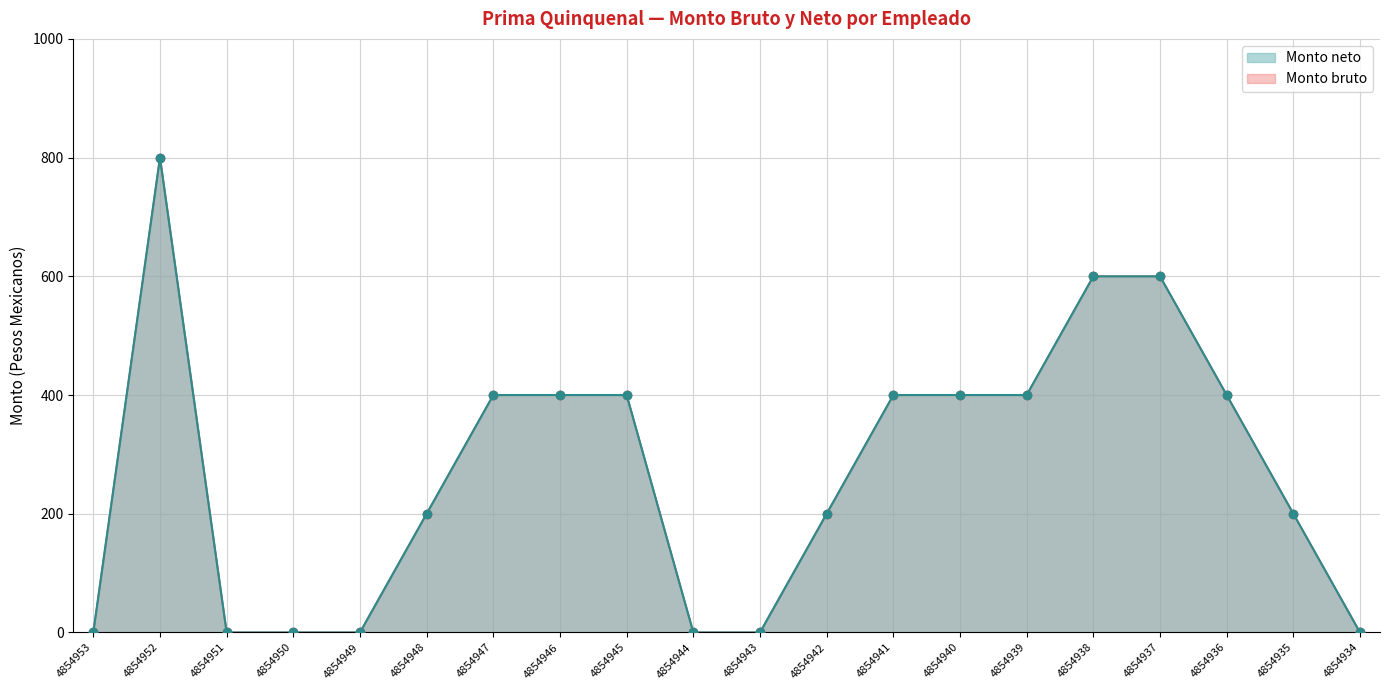

How many Monto neto values are between 0 and 400?

17